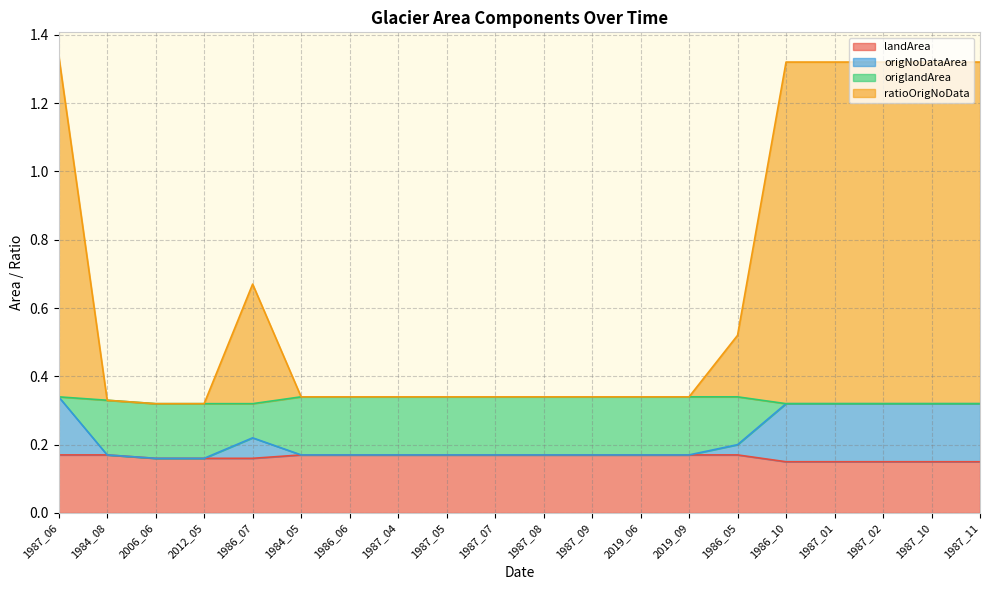

What is the greatest value displayed?

1.3